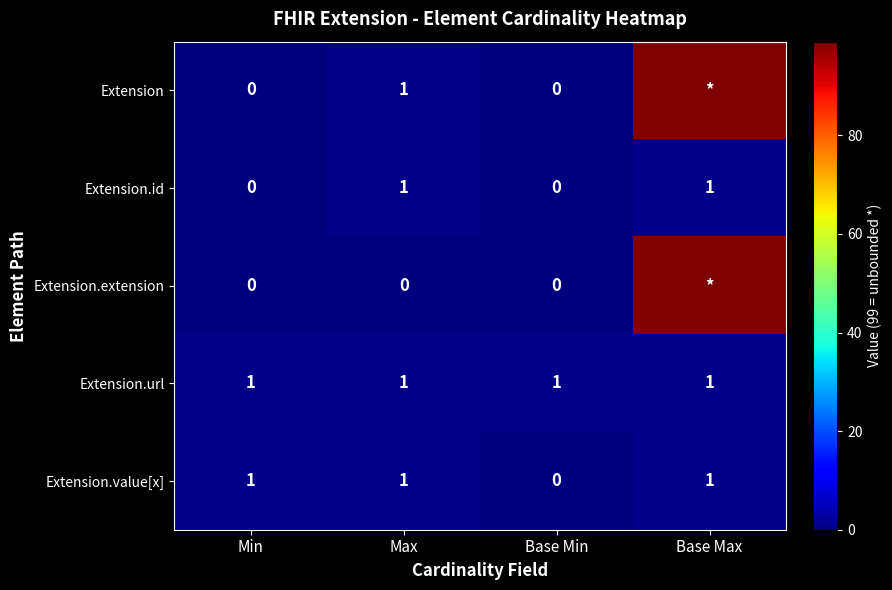

What is the sum of all Extension.url values?

4